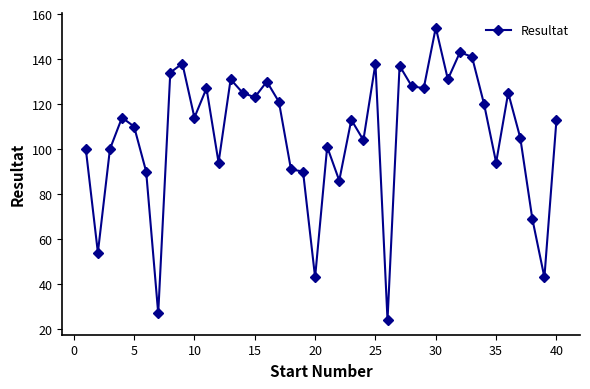

Reading right to left, extract all data points from this chart.

113	43	69	105	125	94	120	141	143	131	154	127	128	137	24	138	104	113	86	101	43	90	91	121	130	123	125	131	94	127	114	138	134	27	90	110	114	100	54	100